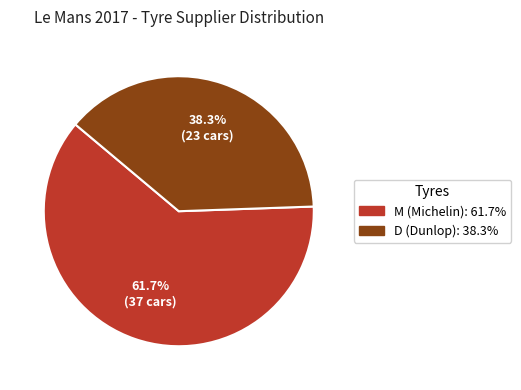

Count the number of slices in the pie.

2